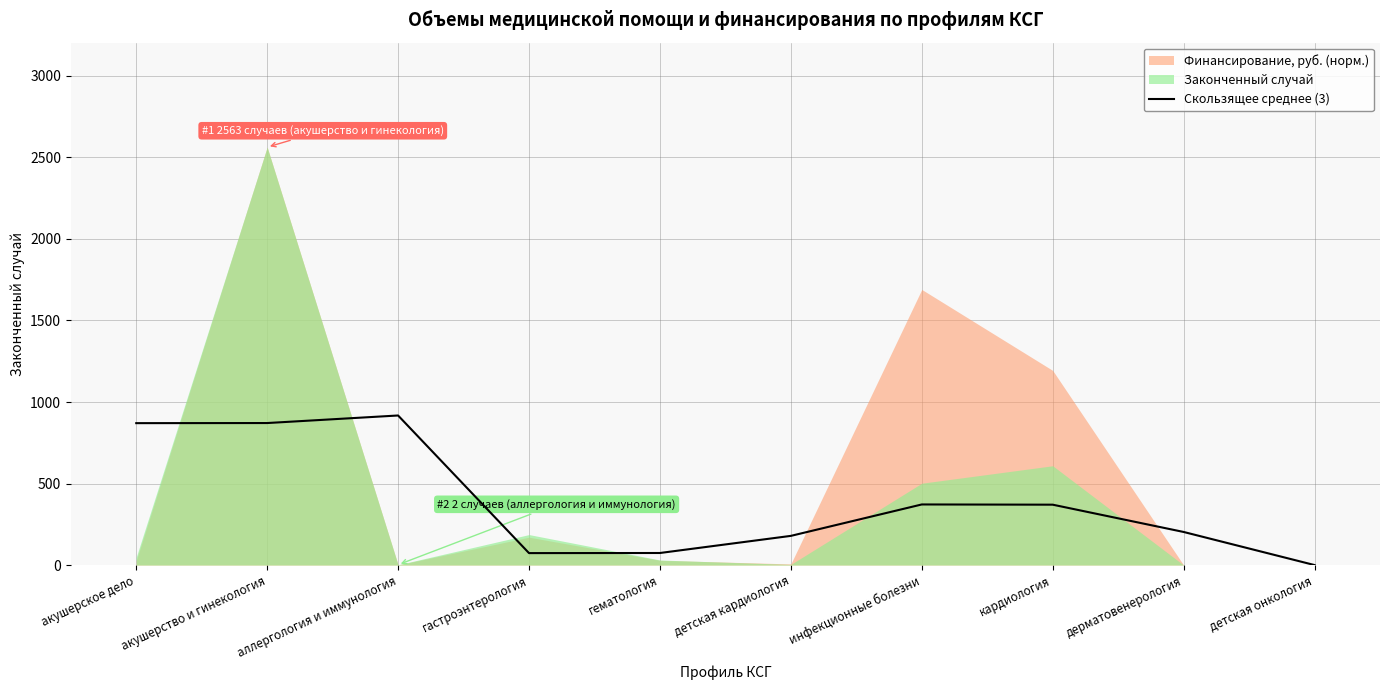

Is it true that Скользящее среднее (3) equals 371.7 at инфекционные болезни?

True